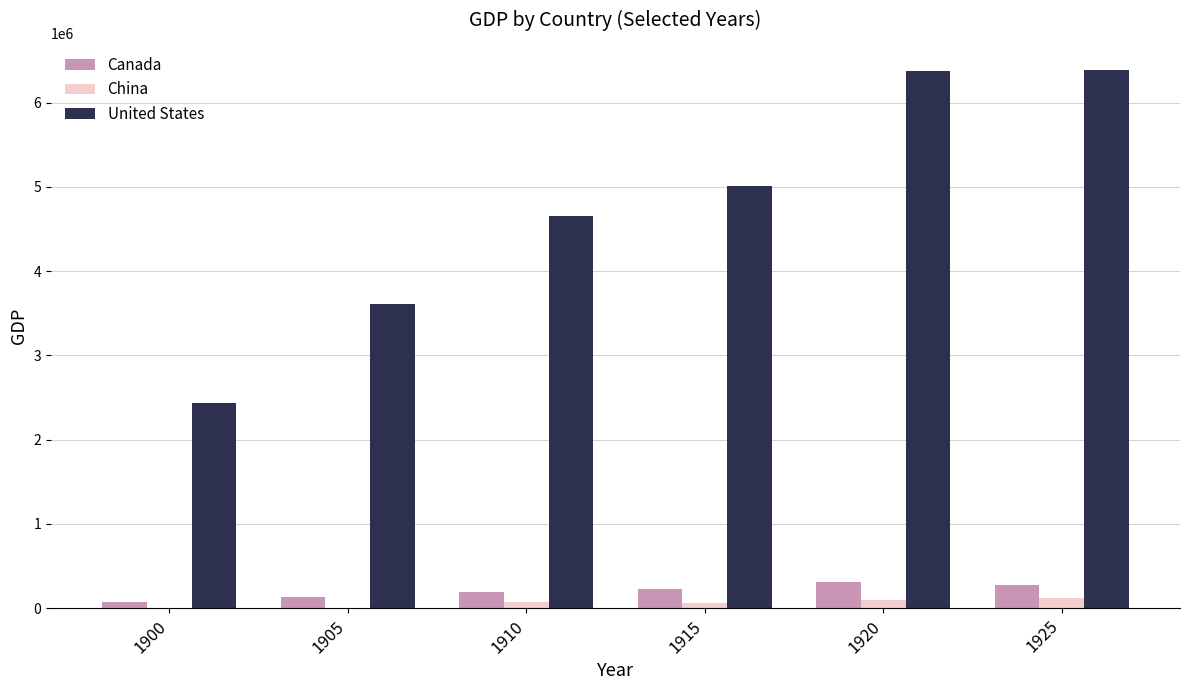

At which label does United States first exceed 5010539?

1915